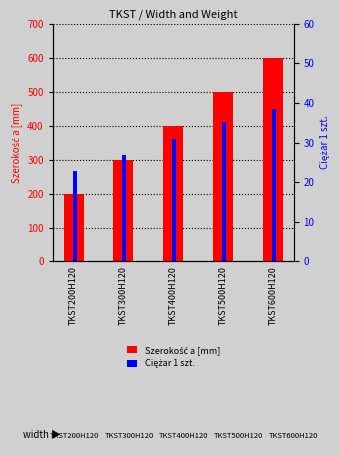

The Ciężar 1 szt. series shows 15.2 at TKST300H120. True or false?

False